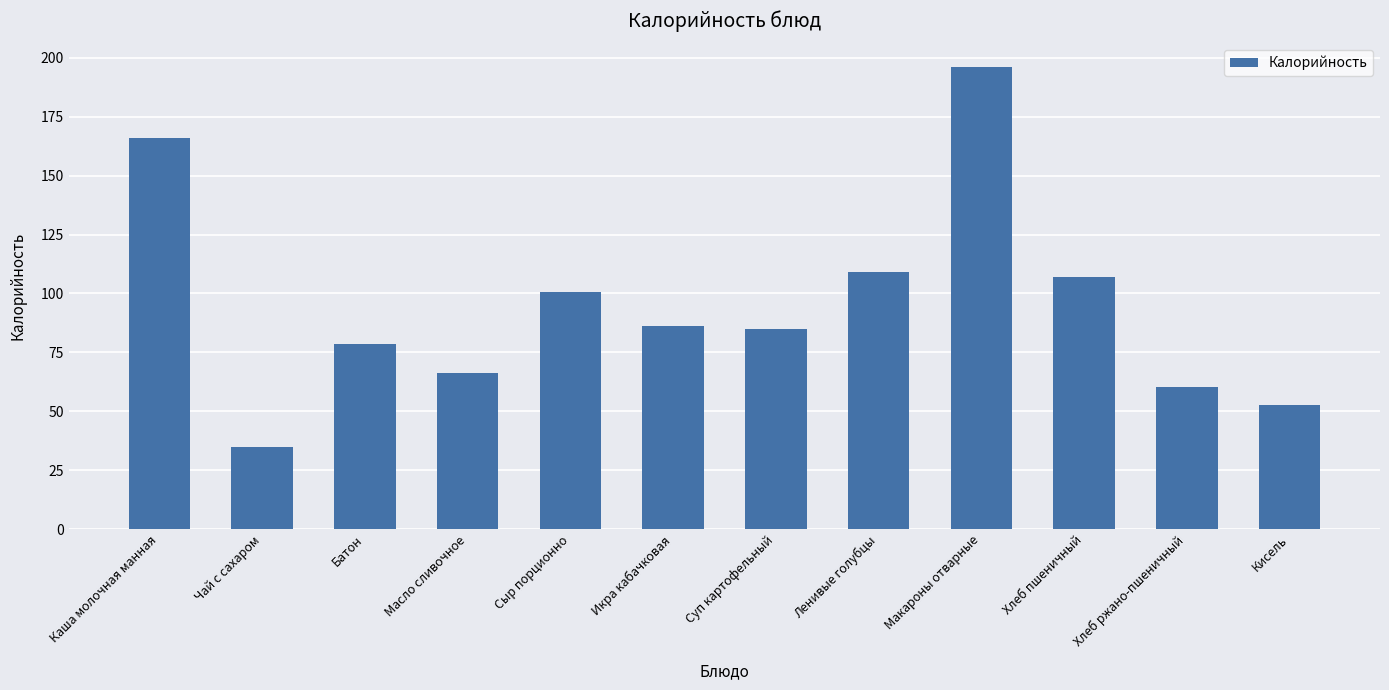

Is it true that the value at Чай с сахаром is 9.4?

False